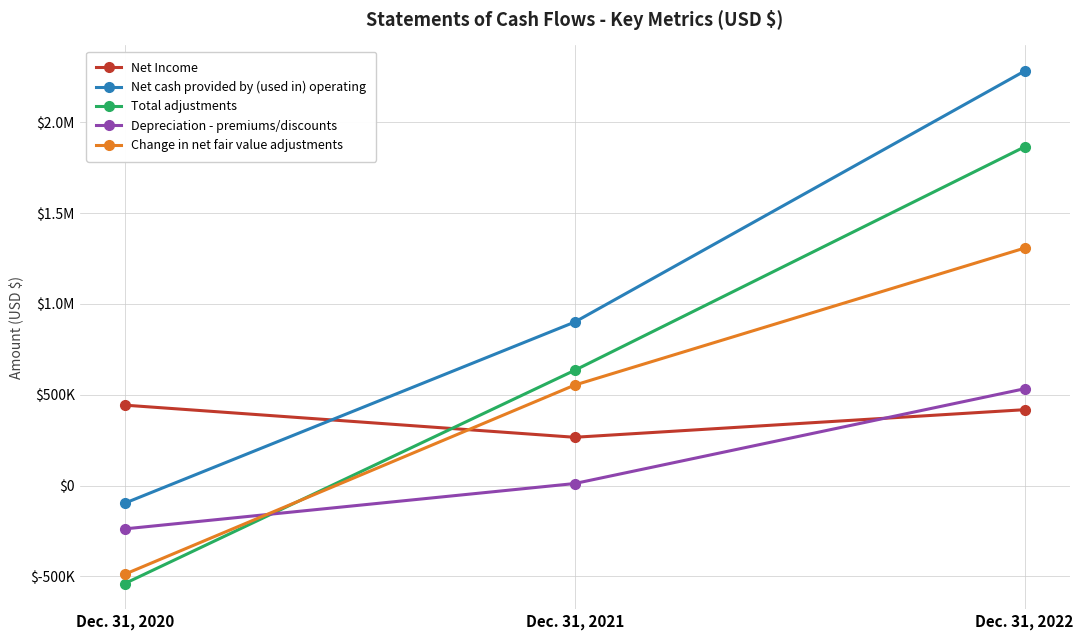

What is the difference between the maximum and minimum values in the Total adjustments series?

2403746